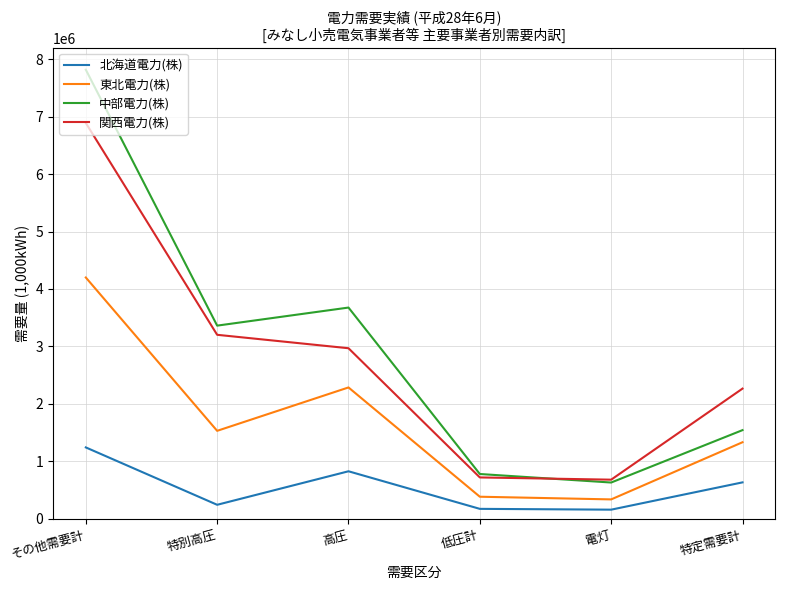

What is the maximum value shown in the chart?

7817833